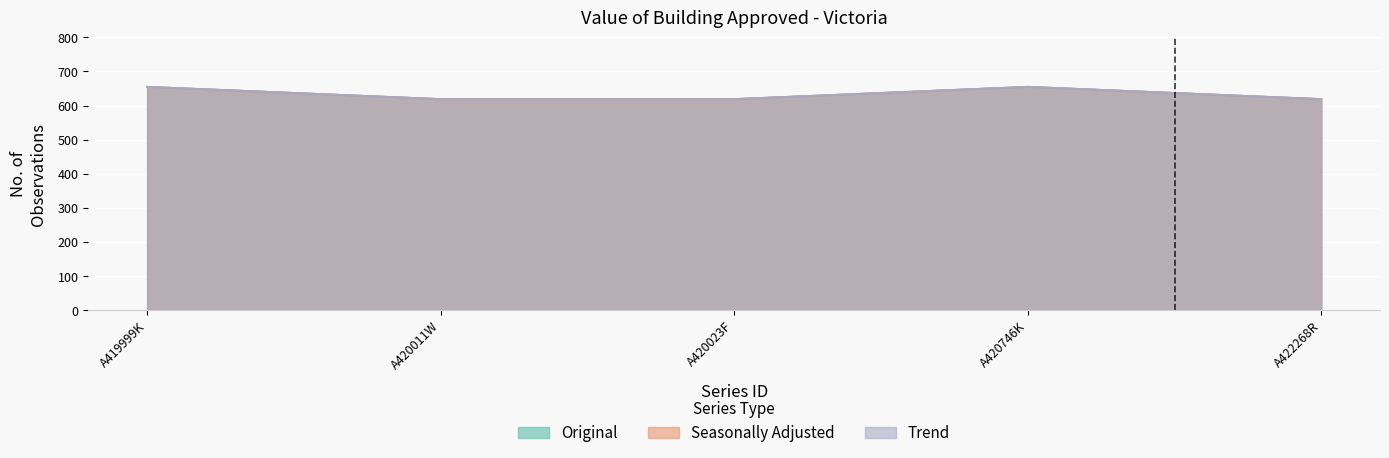

Which category has the highest value in the Seasonally Adjusted series?

A419999K